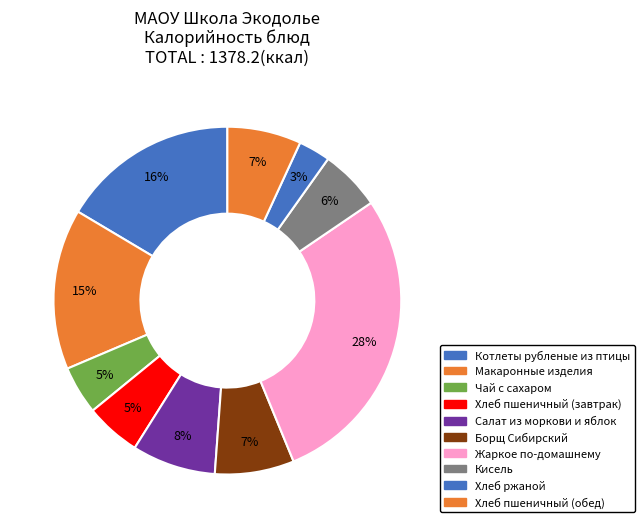

Count the number of slices in the pie.

10